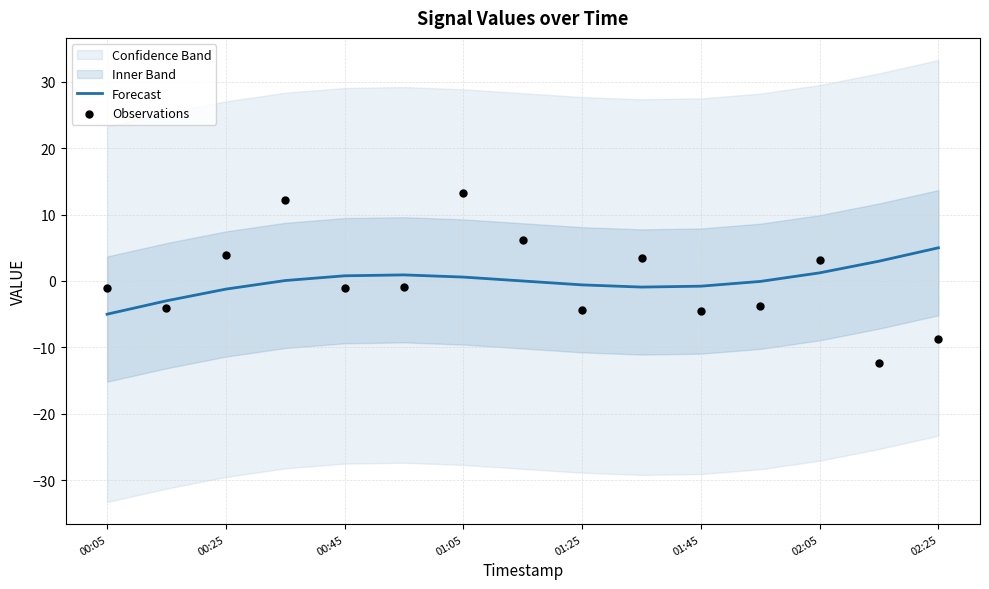

The Forecast series shows -5.0 at 00:05. True or false?

True